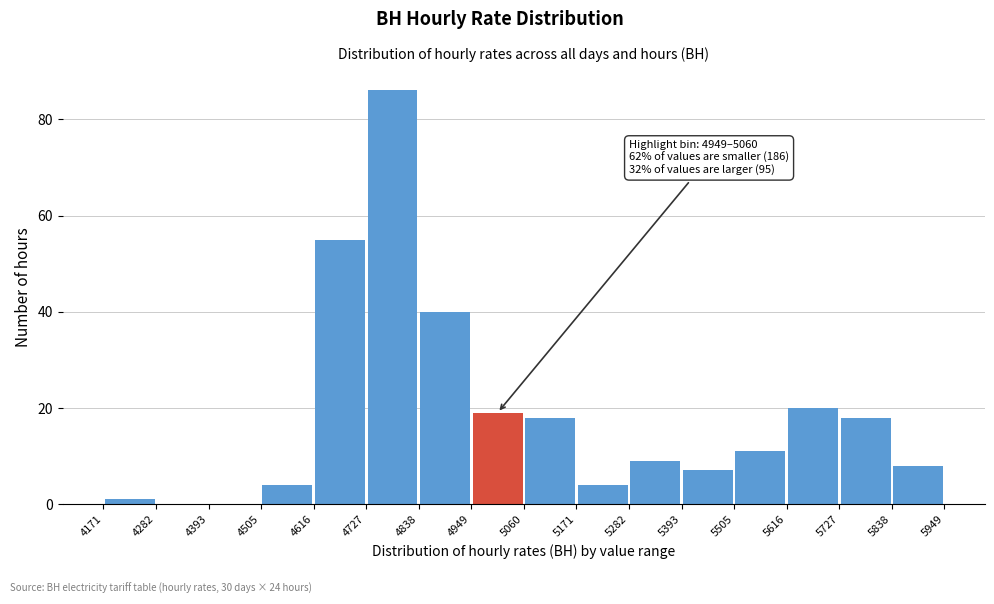

Which range on the x-axis has the tallest bar?

4727 to 4838